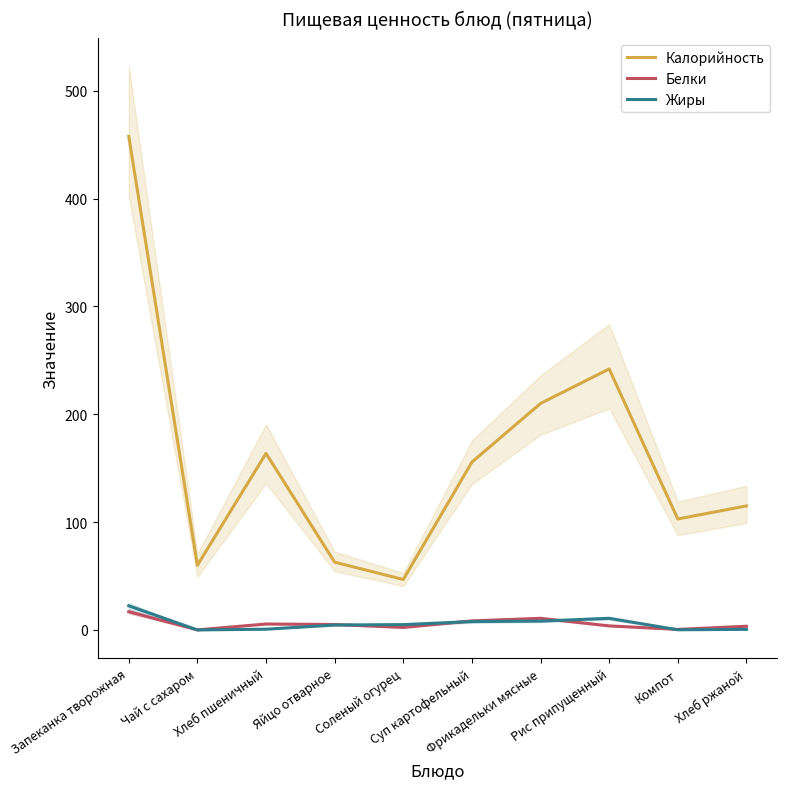

Is it true that Жиры equals 6.5 at Соленый огурец?

False